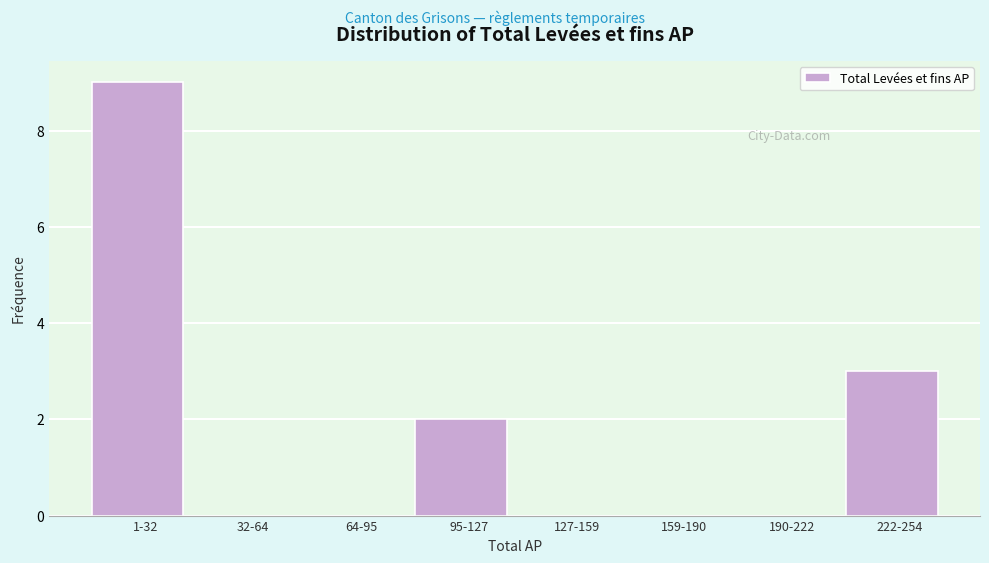

Reading right to left, extract all data points from this chart.

222-254=3	190-222=0	159-190=0	127-159=0	95-127=2	64-95=0	32-64=0	1-32=9